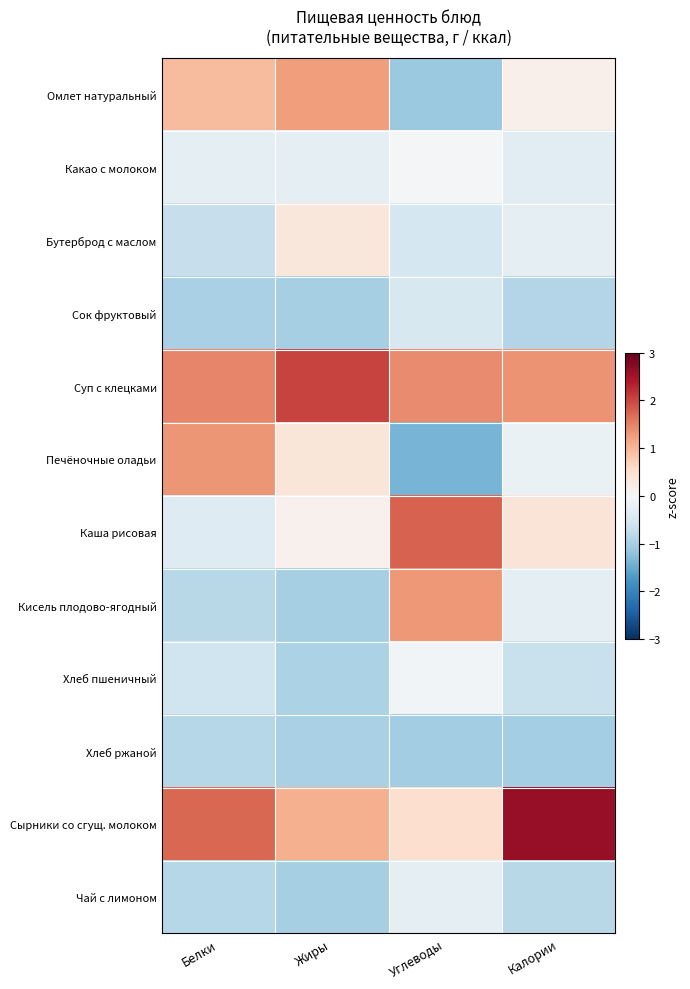

What is the maximum value shown in the chart?

2.6